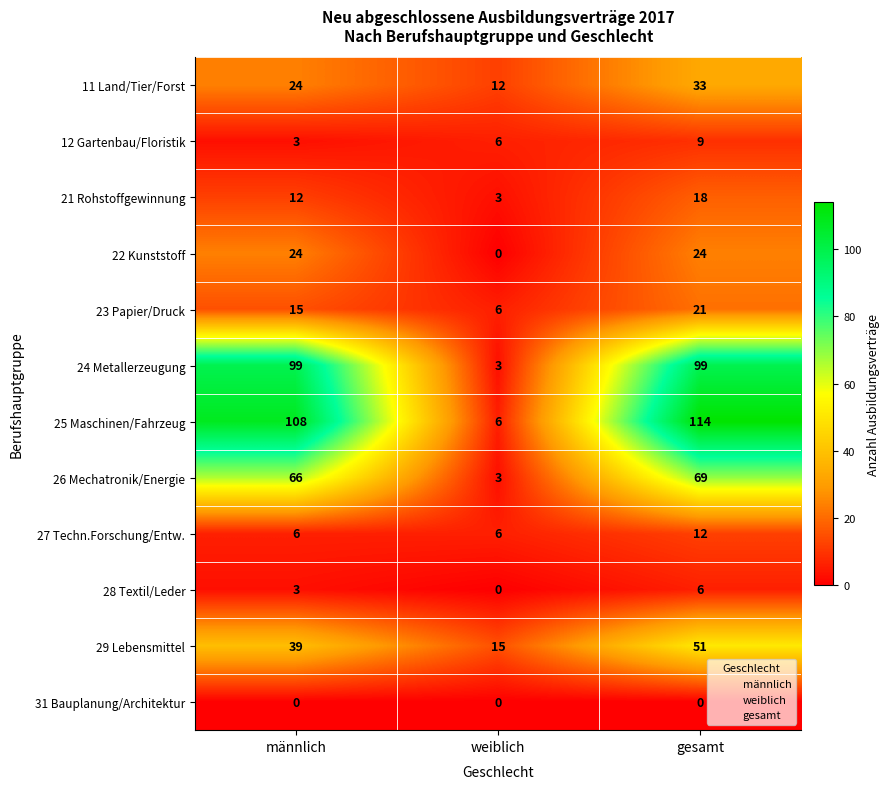

What is the greatest value displayed?

114